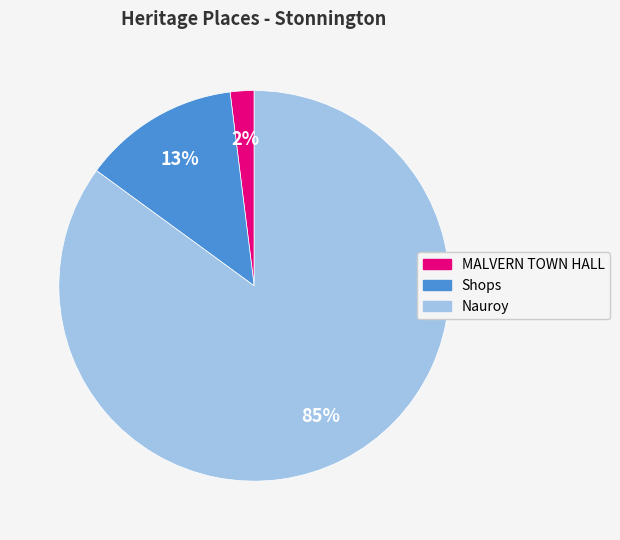

Do MALVERN TOWN HALL and Nauroy together represent more than half of the pie?

Yes